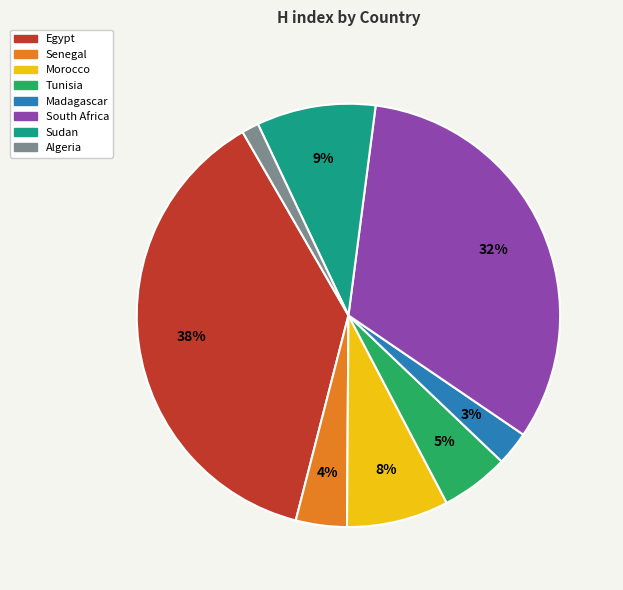

The Sudan slice represents 9% of the pie. True or false?

True